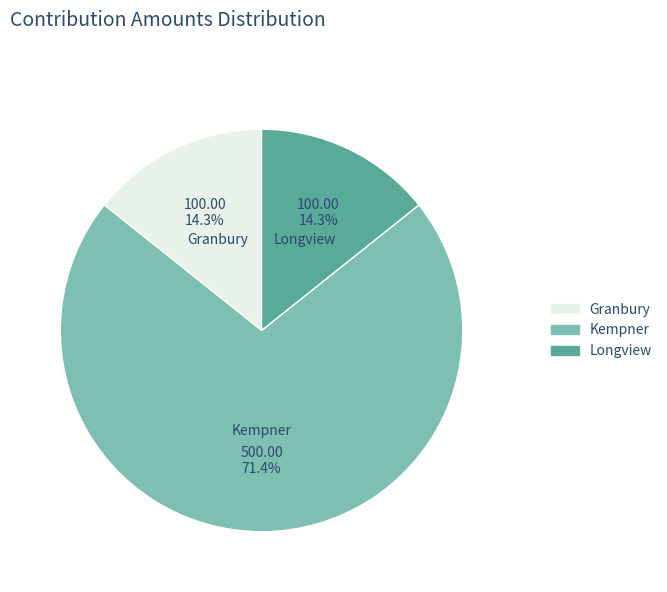

The Longview slice represents 14% of the pie. True or false?

True